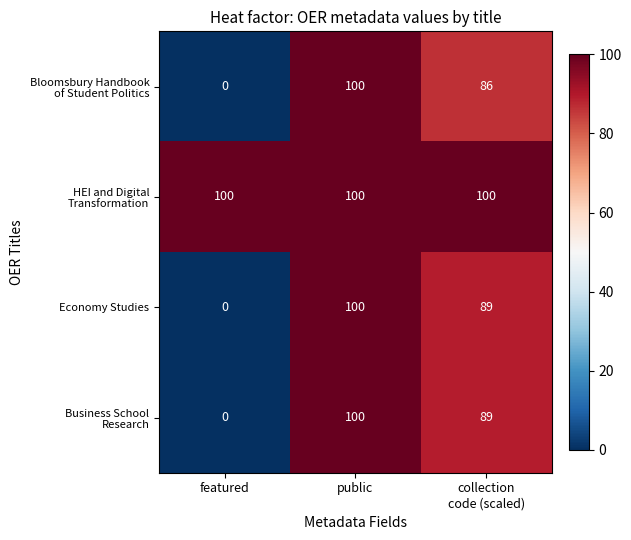

At how many categories does at least one series exceed 21?

3